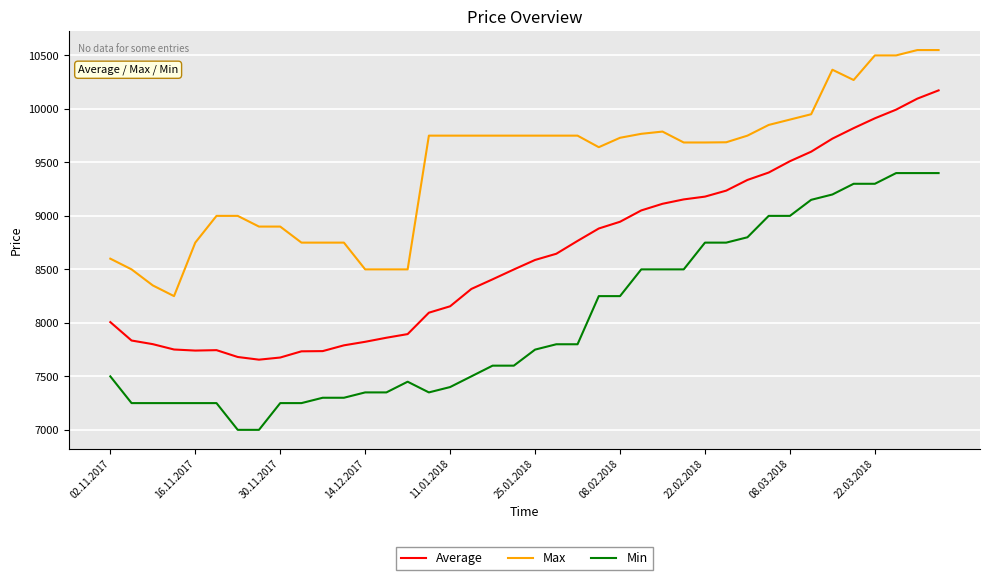

True or false: Average and Max cross at least once.

False